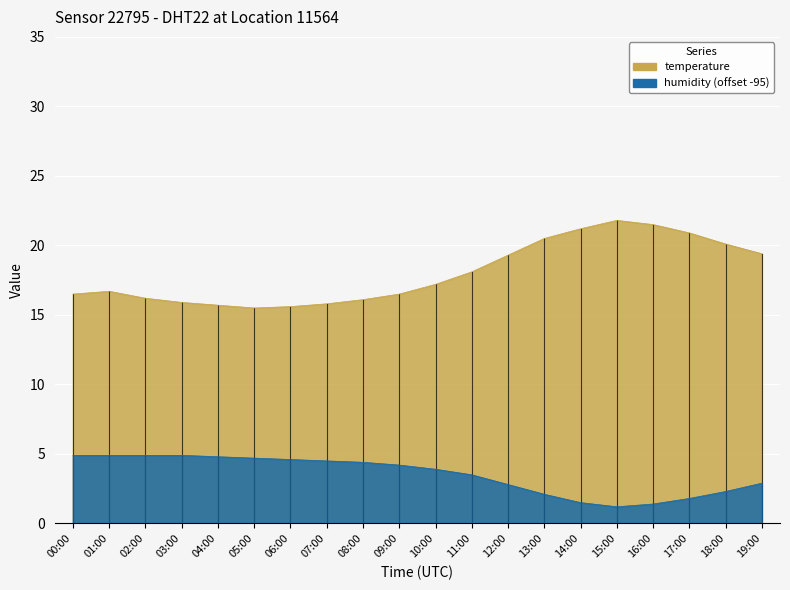

What is the difference between the highest and lowest values at 12:00?

16.5